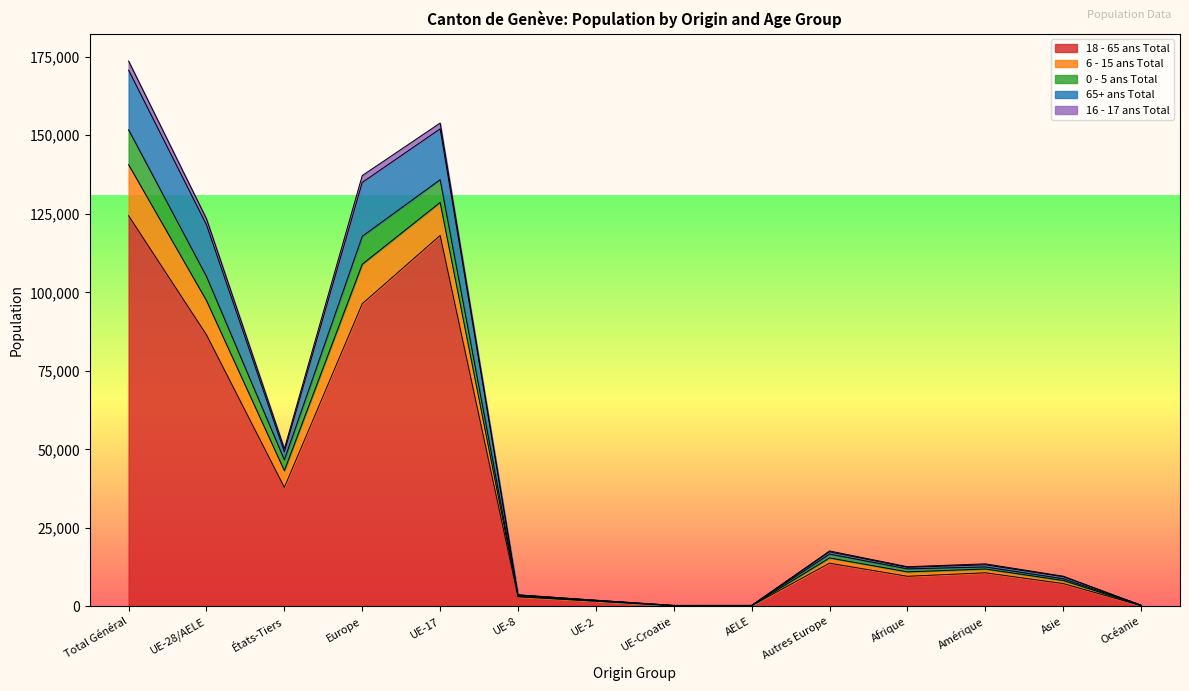

True or false: 6 - 15 ans Total and 16 - 17 ans Total intersect in this chart.

False